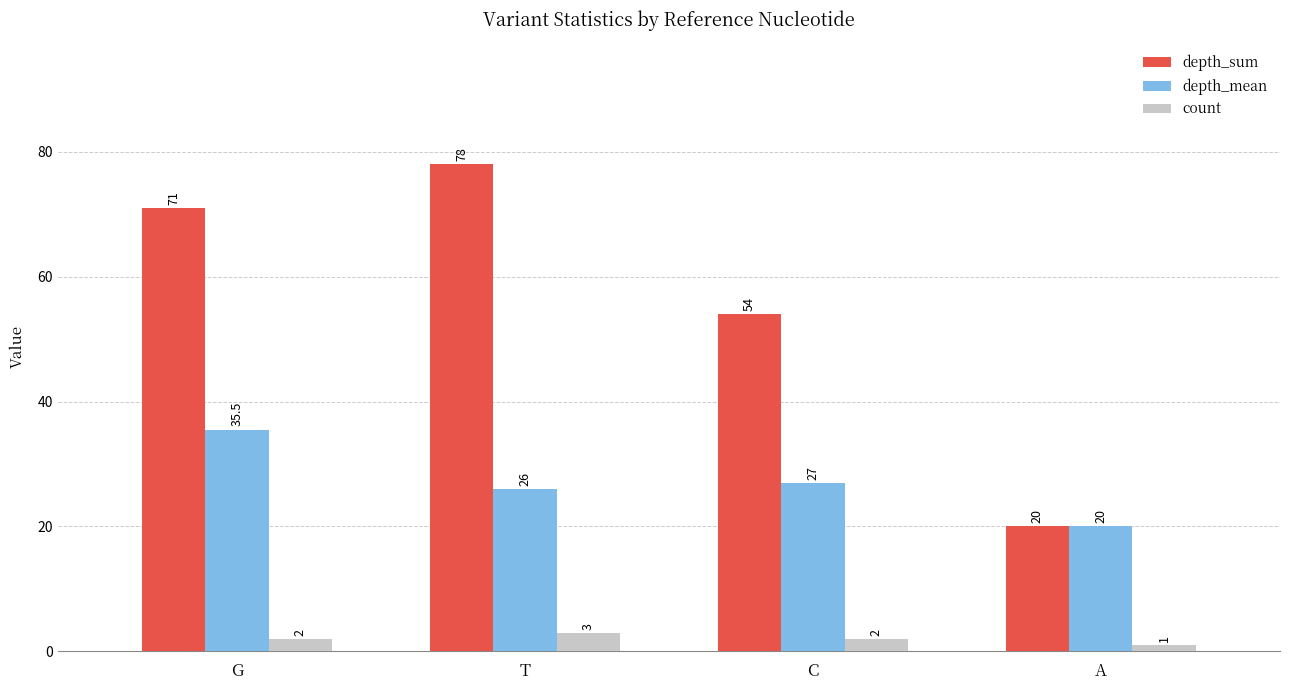

What is the smallest value displayed?

1.0